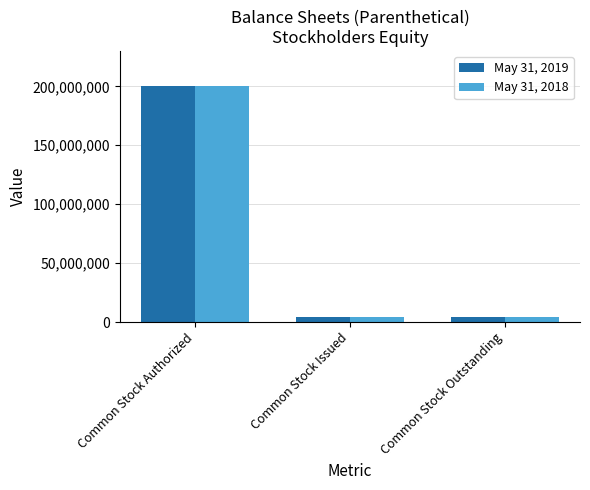

What is the greatest value displayed?

200000000